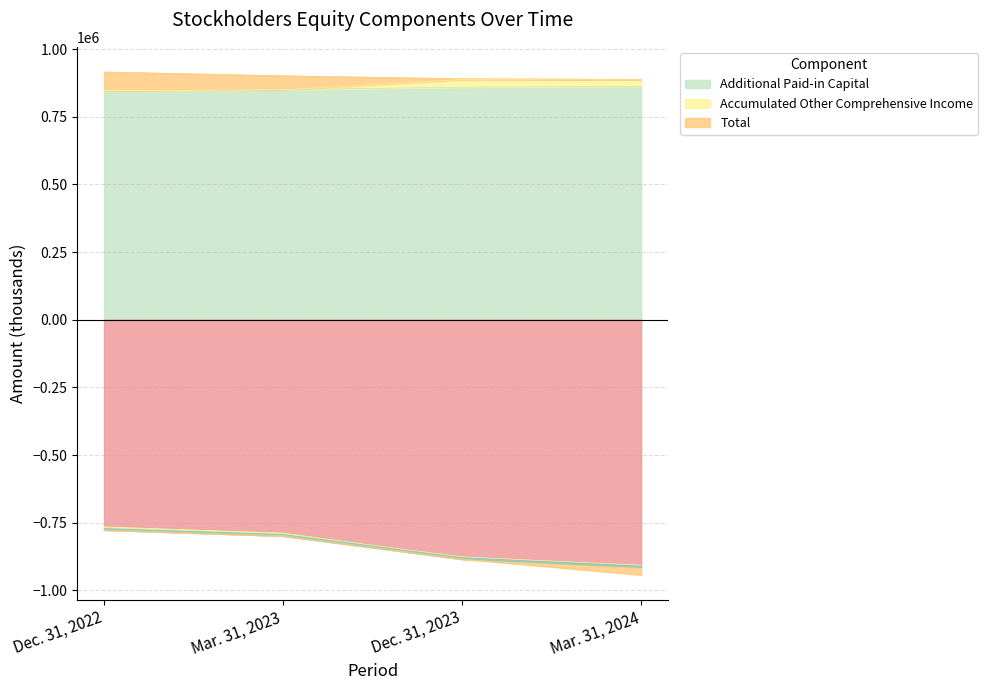

How many values in the Total series exceed -798375?

1